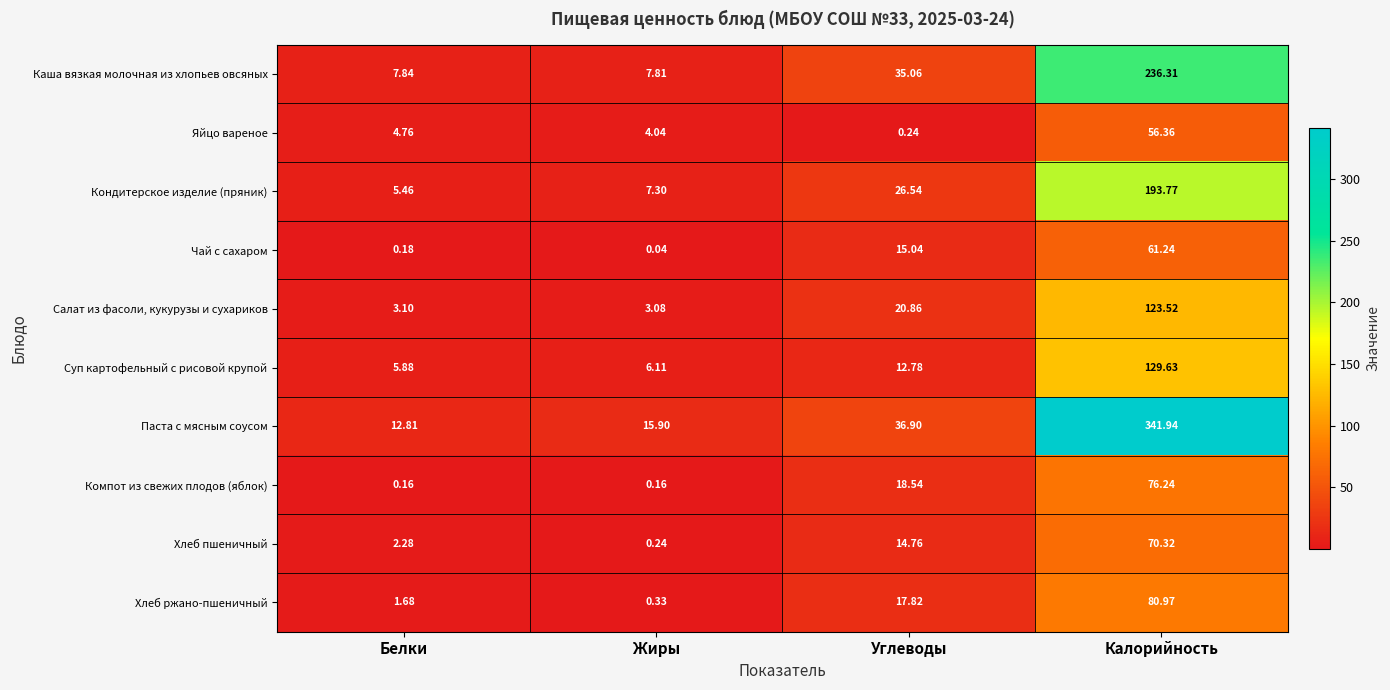

Which label corresponds to the largest value in the chart?

Калорийность